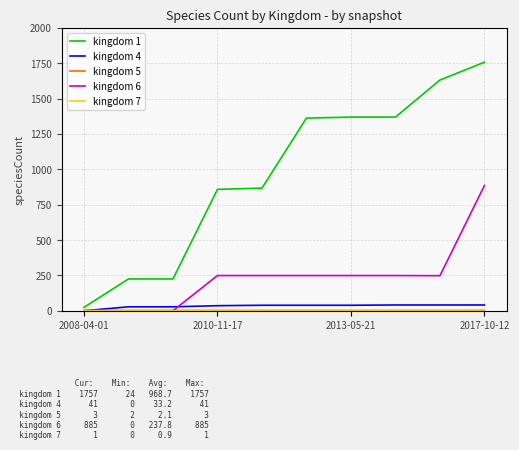

Is this an area chart (filled region under the line)?

No